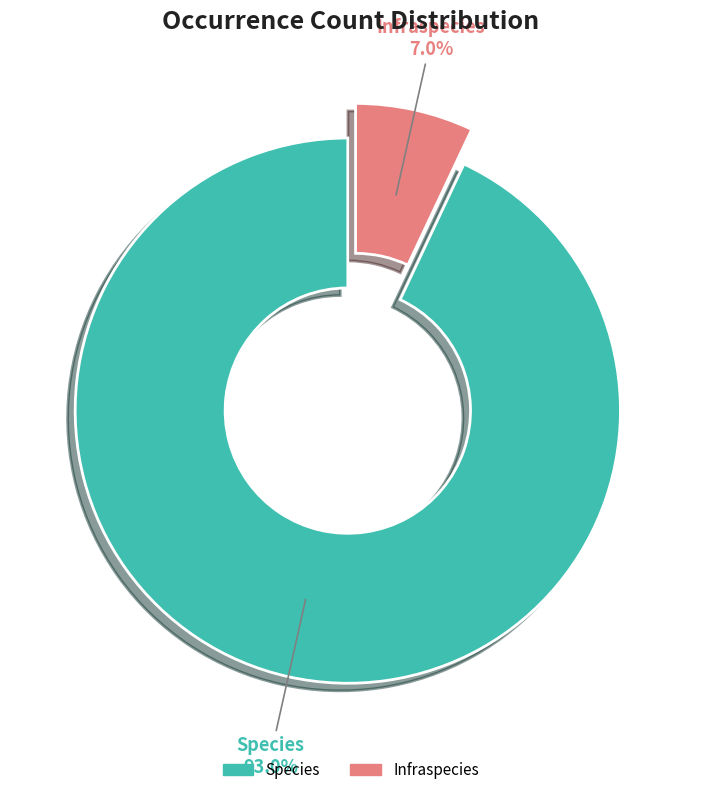

To the nearest percent, what percentage of the pie is Species?

93%